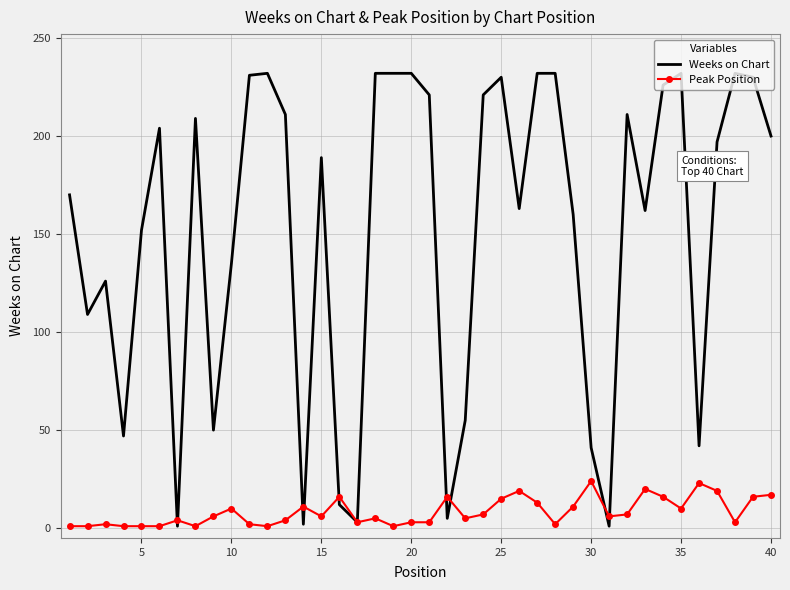

After their last crossing, which series has the higher values: Weeks on Chart or Peak Position?

Weeks on Chart